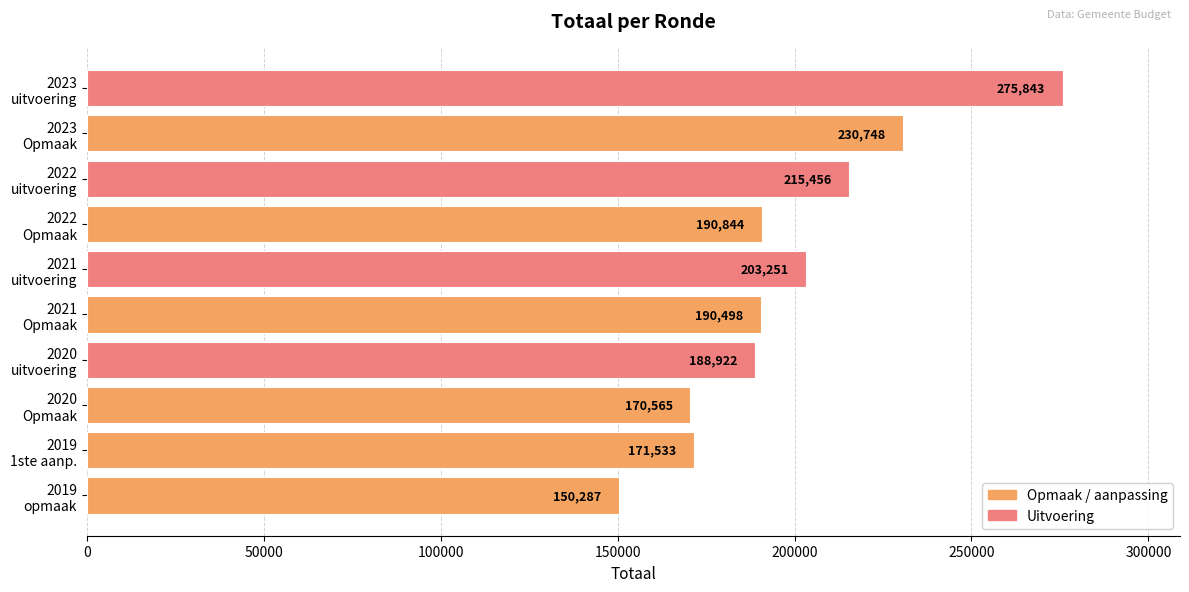

List the labels in order of value, largest first.

2023
uitvoering, 2023
Opmaak, 2022
uitvoering, 2021
uitvoering, 2022
Opmaak, 2021
Opmaak, 2020
uitvoering, 2019
1ste aanp., 2020
Opmaak, 2019
opmaak